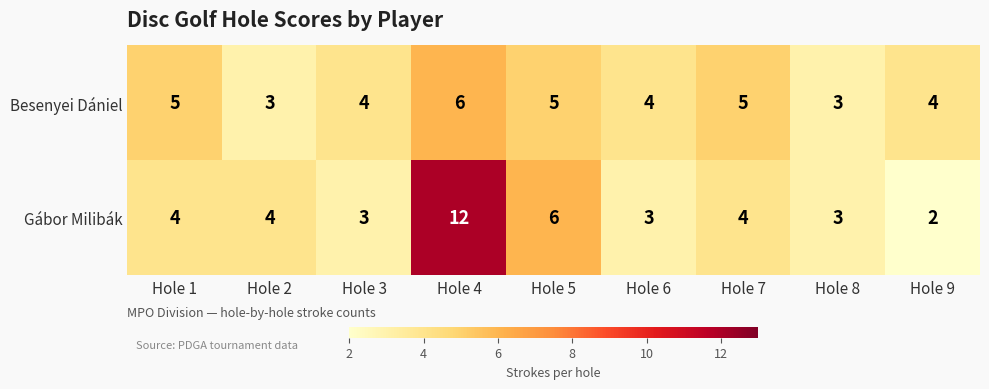

Reading left to right, list all the values displayed in this chart.

Besenyei Dániel: Hole 1=5	Hole 2=3	Hole 3=4	Hole 4=6	Hole 5=5	Hole 6=4	Hole 7=5	Hole 8=3	Hole 9=4
Gábor Milibák: Hole 1=4	Hole 2=4	Hole 3=3	Hole 4=12	Hole 5=6	Hole 6=3	Hole 7=4	Hole 8=3	Hole 9=2